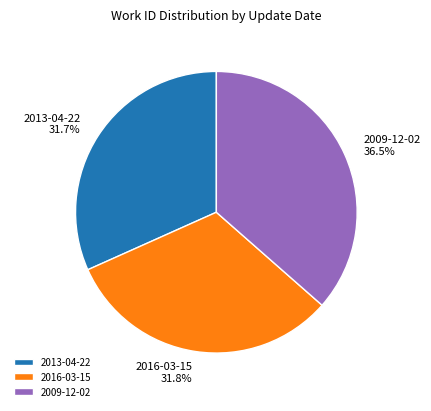

Is it true that 2009-12-02 is 43% of the pie?

False